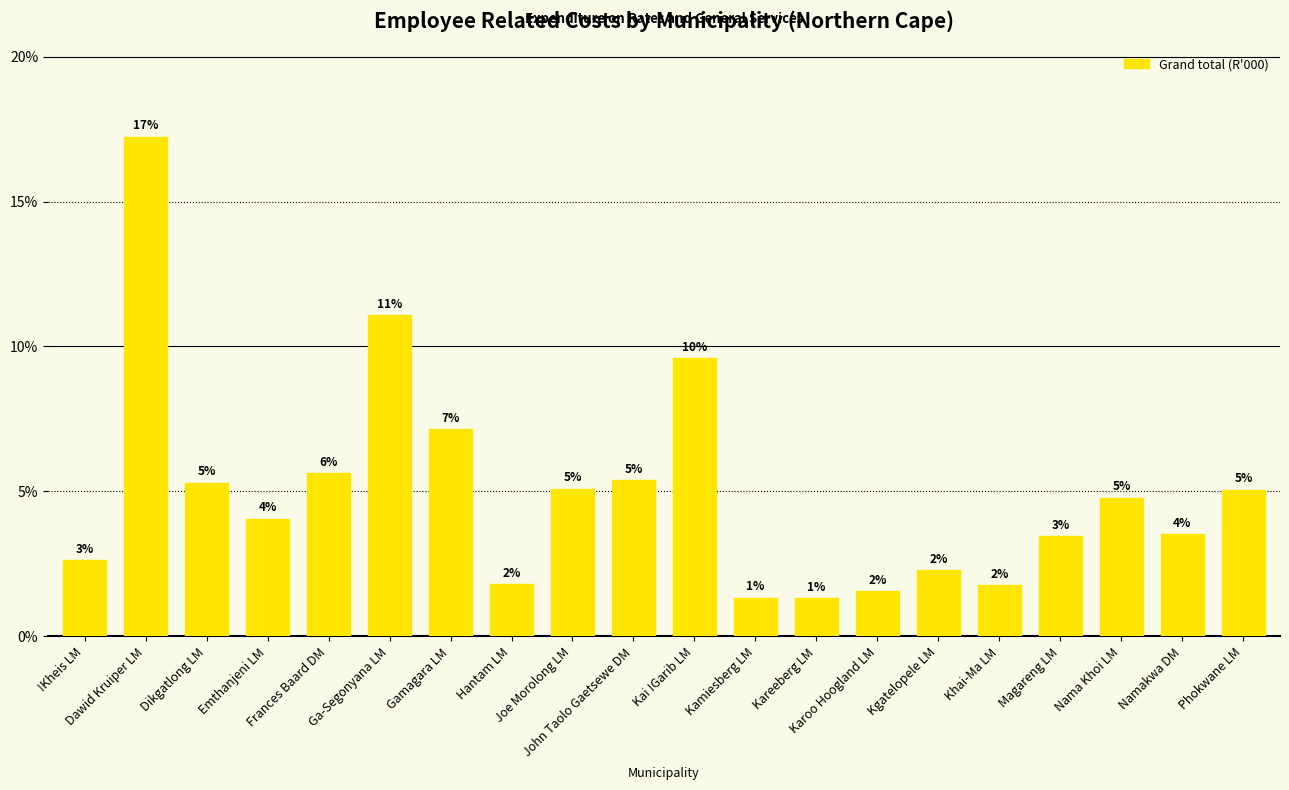

What is the sum of the values at Kareeberg LM and Nama Khoi LM?

6.1